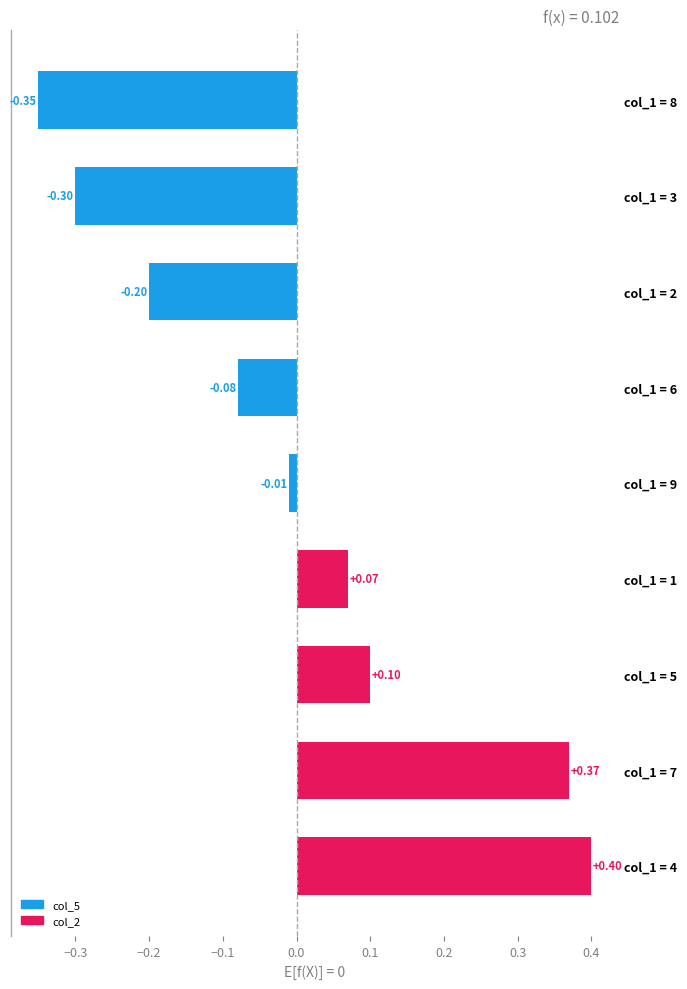

Which has a higher value, col_1 = 2 or col_1 = 3?

col_1 = 2